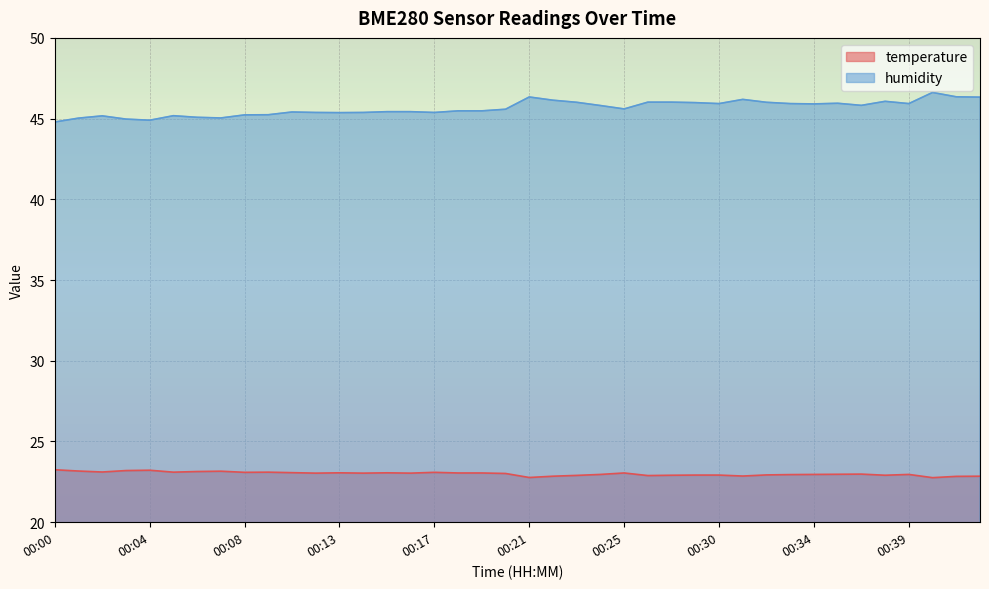

What is the value of the humidity point at the 14th from the left?

45.4